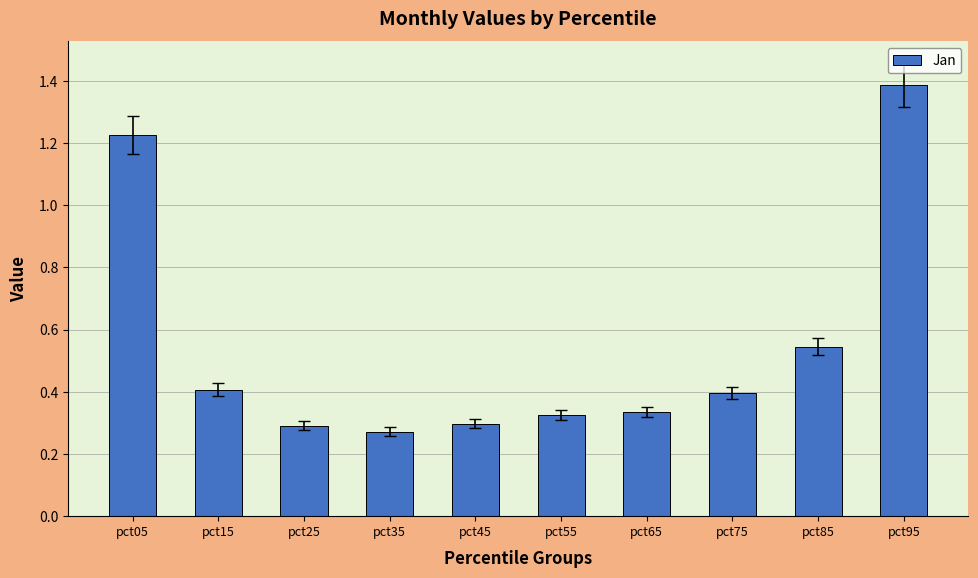

Which label corresponds to the smallest value in the chart?

pct35